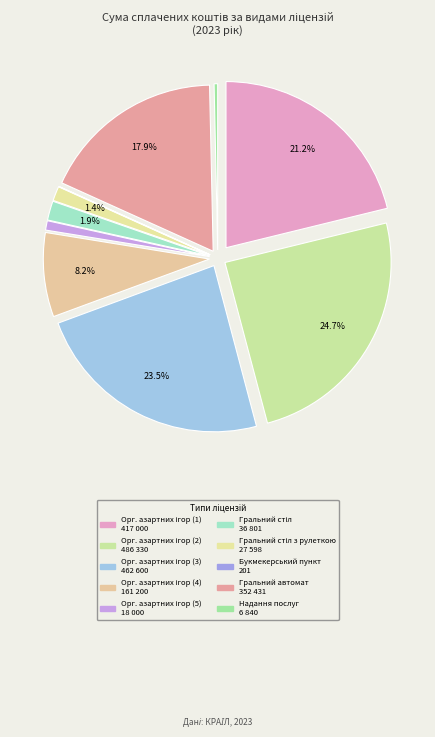

The Ліцензія на гральний стіл з кільцем рулетки slice represents 1% of the pie. True or false?

True